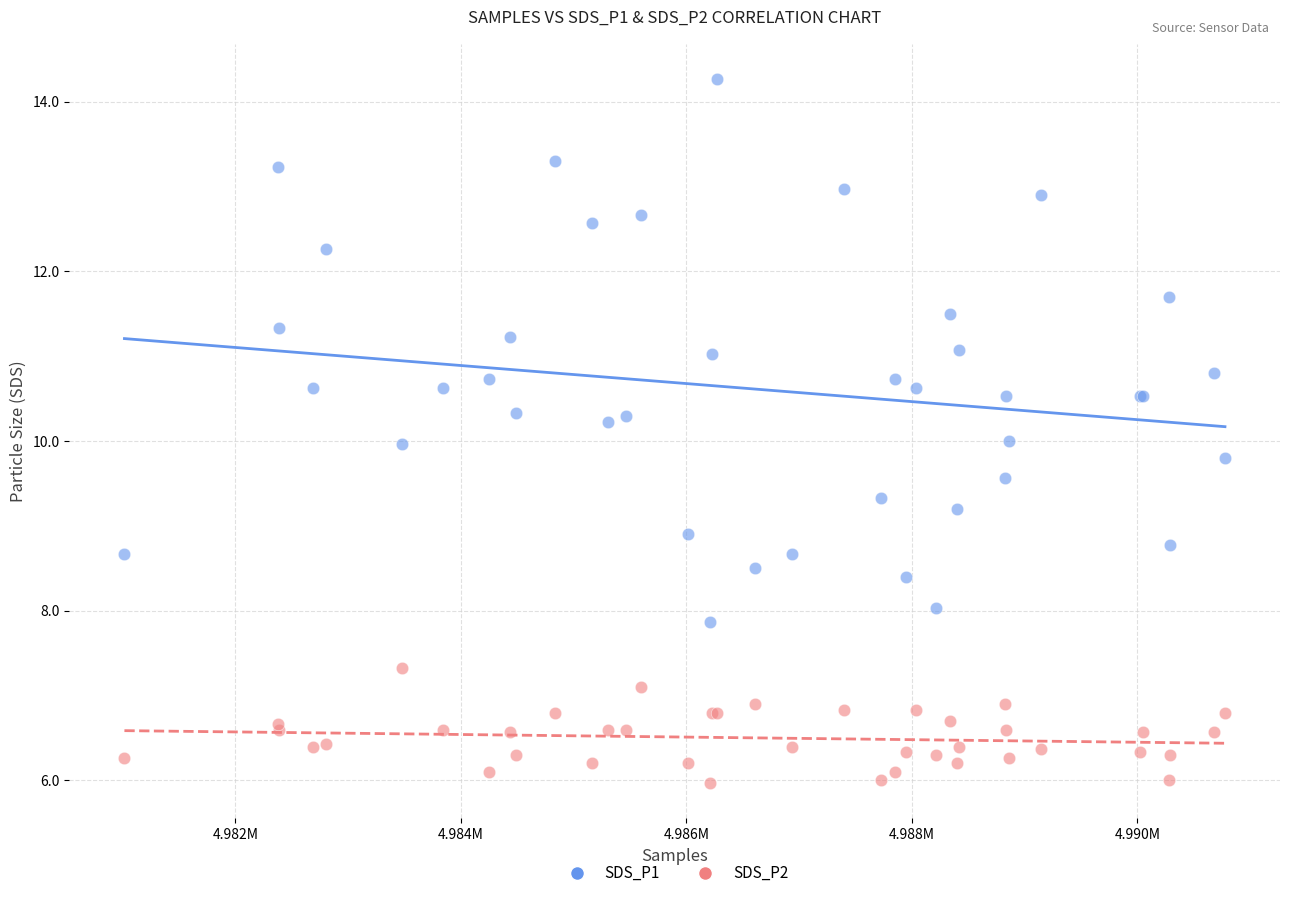

What is the X range (max minus min) for the scatter plot?

9761.0